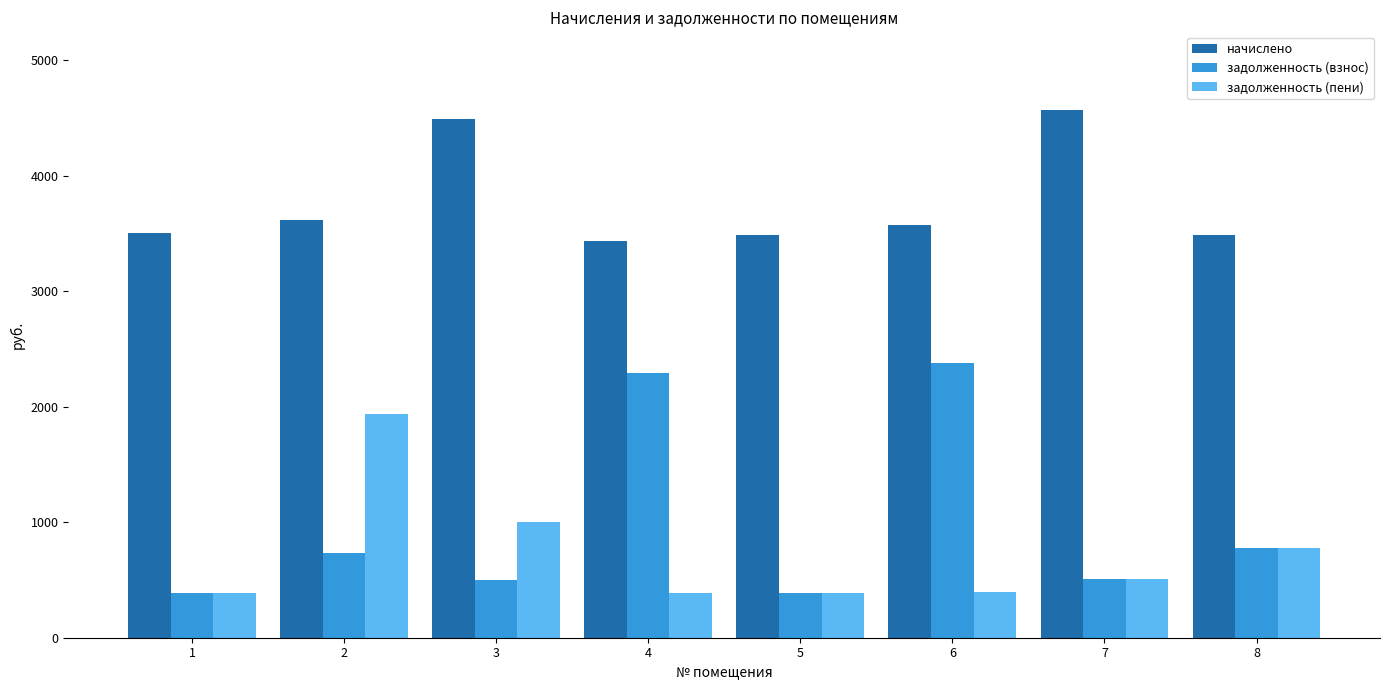

Which series has the largest range (max minus min)?

задолженность (взнос)